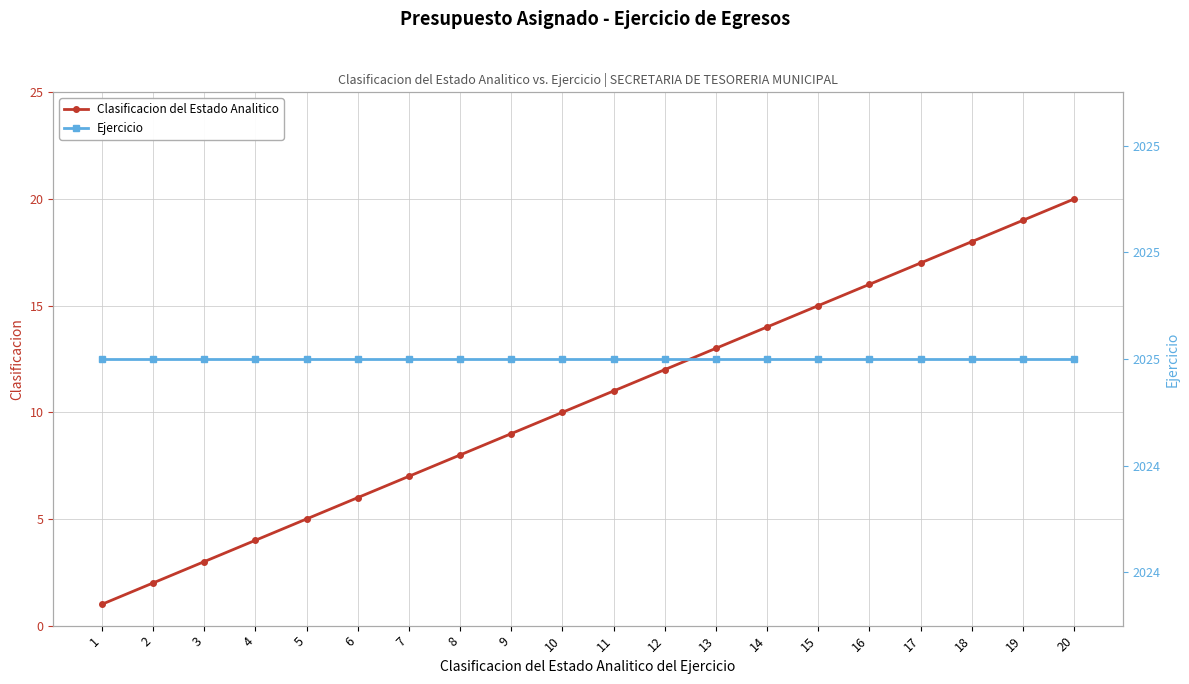

Count the number of categories in the chart.

20